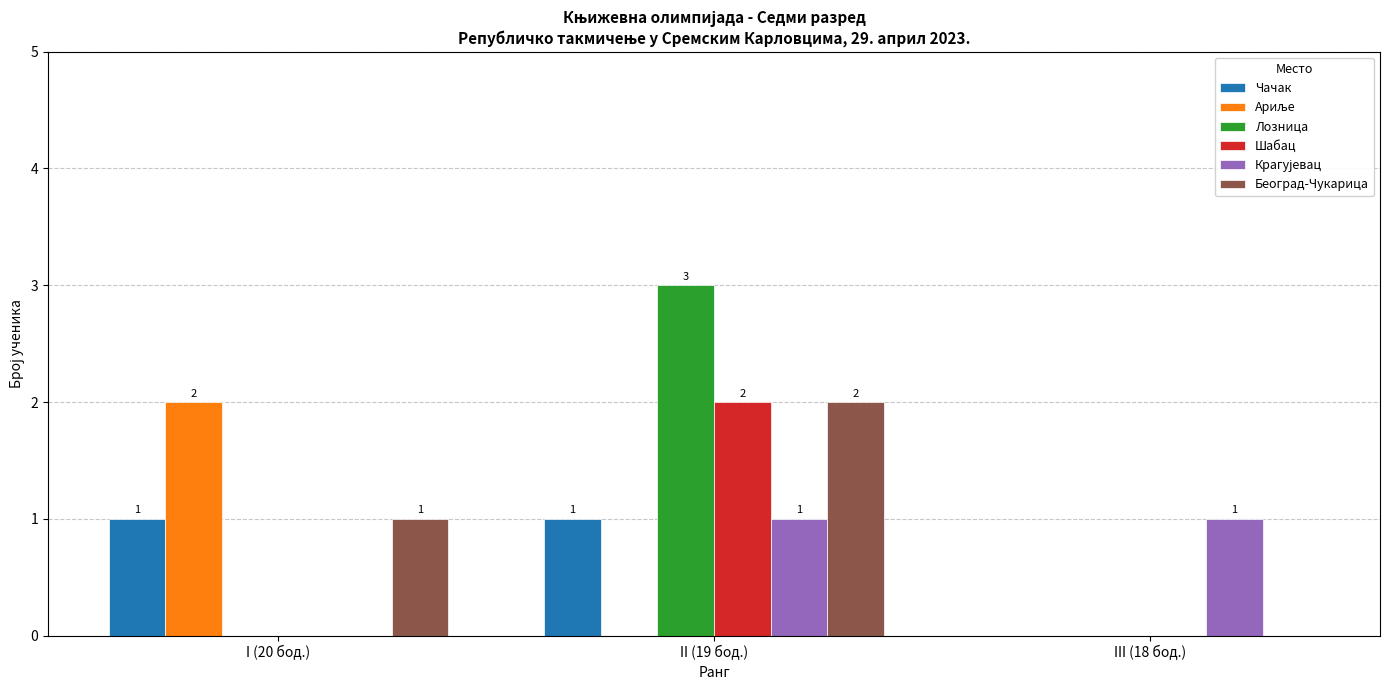

The Београд-Чукарица series shows 2 at II (19 бод.). True or false?

True